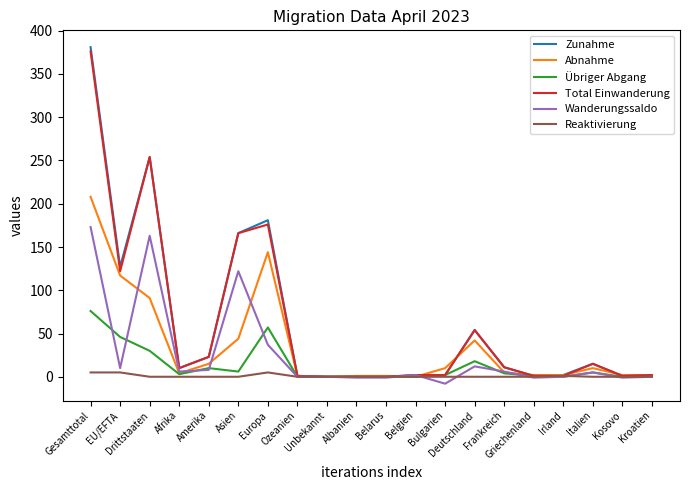

Does the chart display data point markers on the line(s)?

No